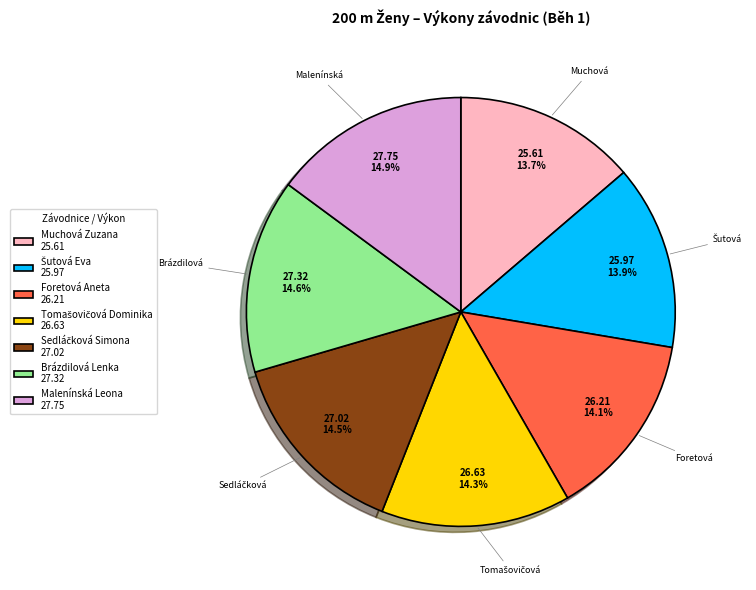

How many slices are in this pie chart?

7